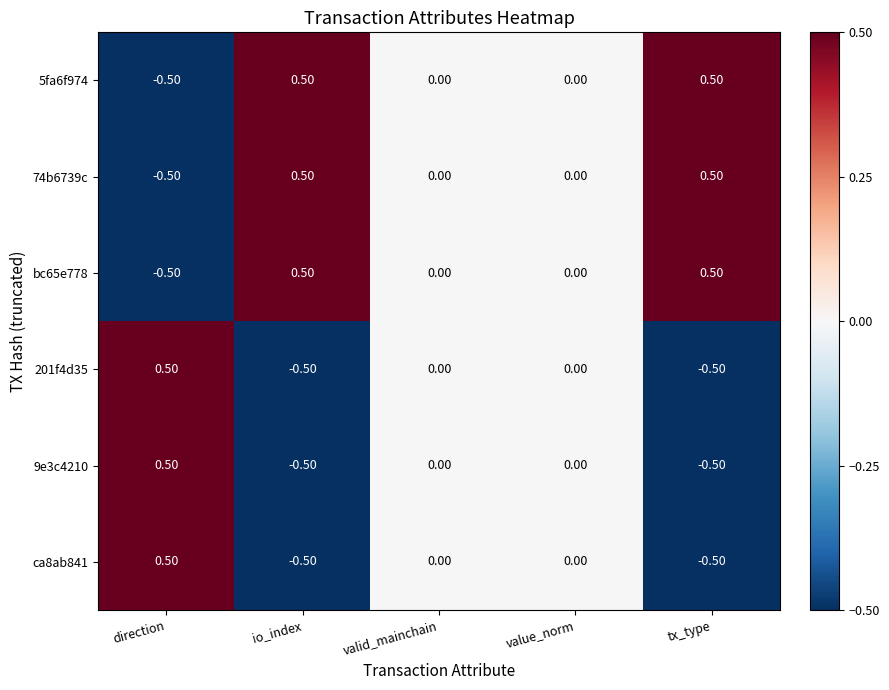

At which label does 9e3c4210 reach its peak?

direction